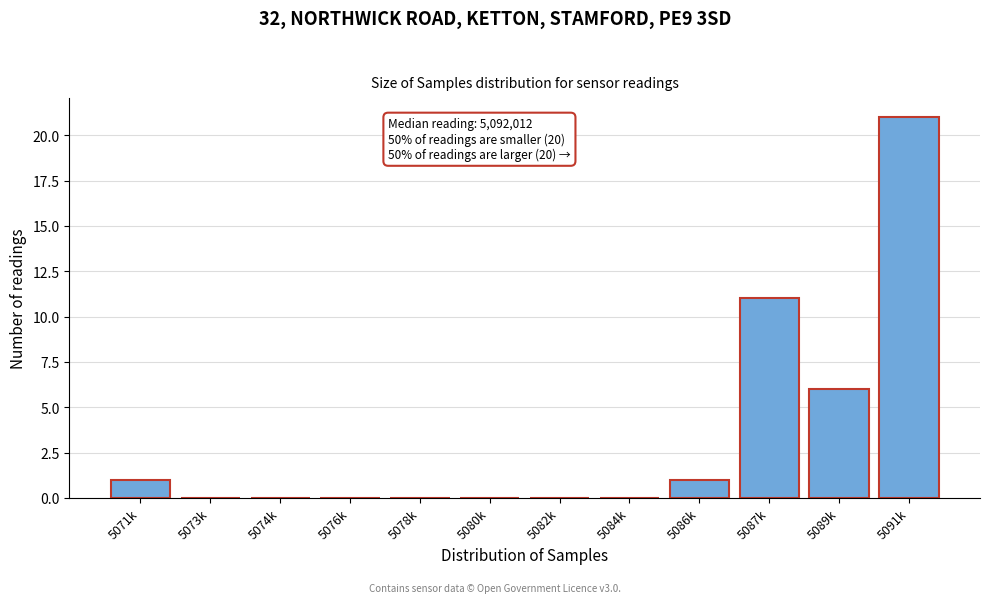

Reading left to right, extract all data points from this chart.

5071k=1	5073k=0	5074k=0	5076k=0	5078k=0	5080k=0	5082k=0	5084k=0	5086k=1	5087k=11	5089k=6	5091k=21